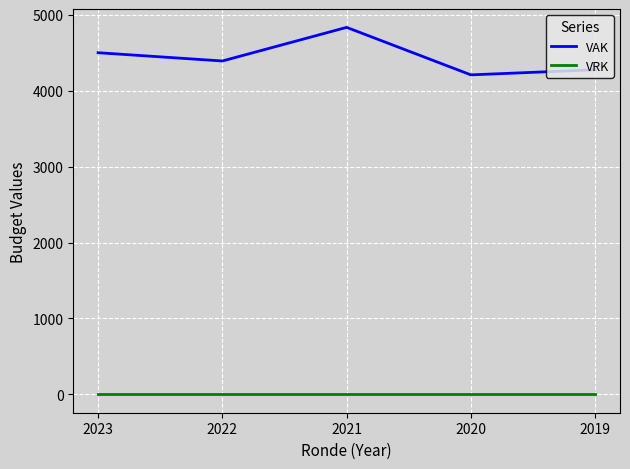

What is the maximum value shown in the chart?

4837